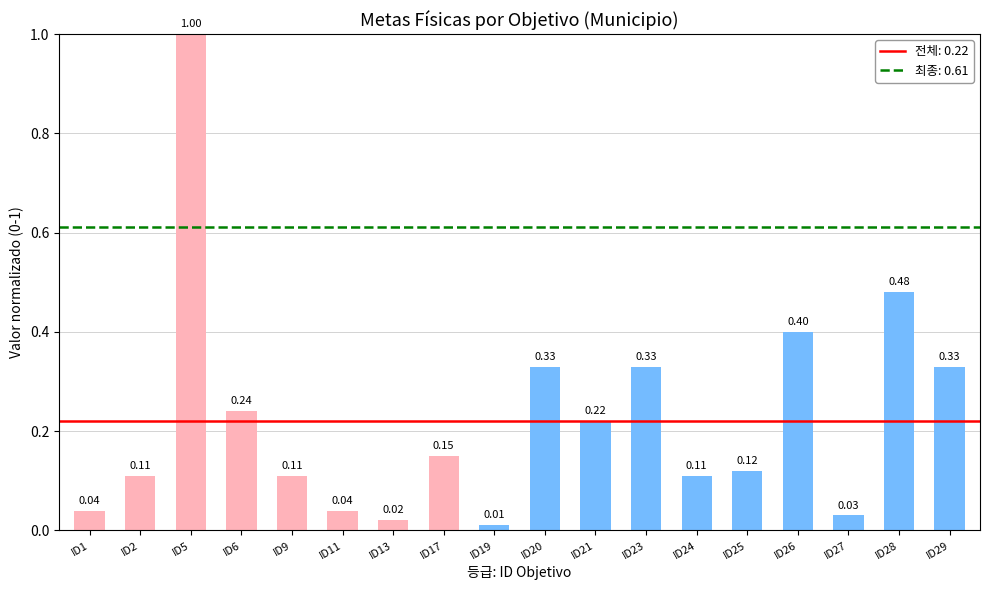

What is the difference between the maximum and minimum values?

1.0